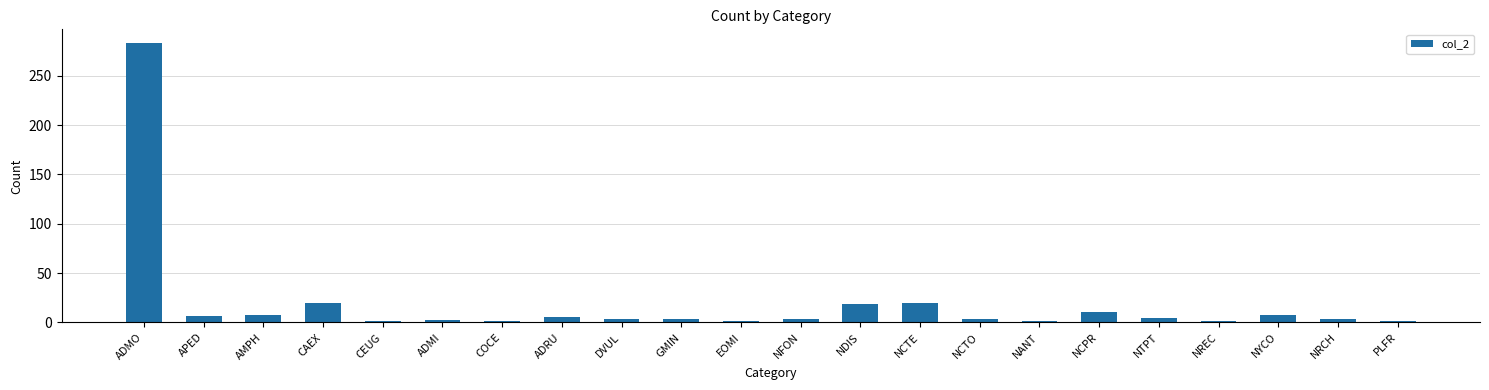

What is the label of the 9th bar from the left?

DVUL